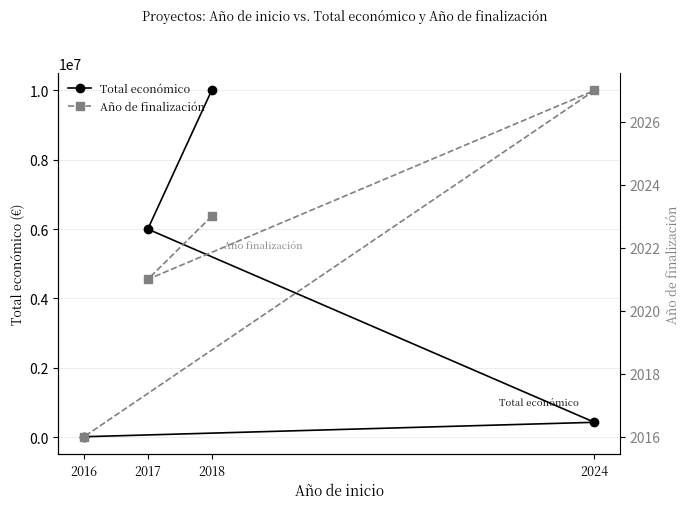

Which label corresponds to the largest value in the chart?

2018